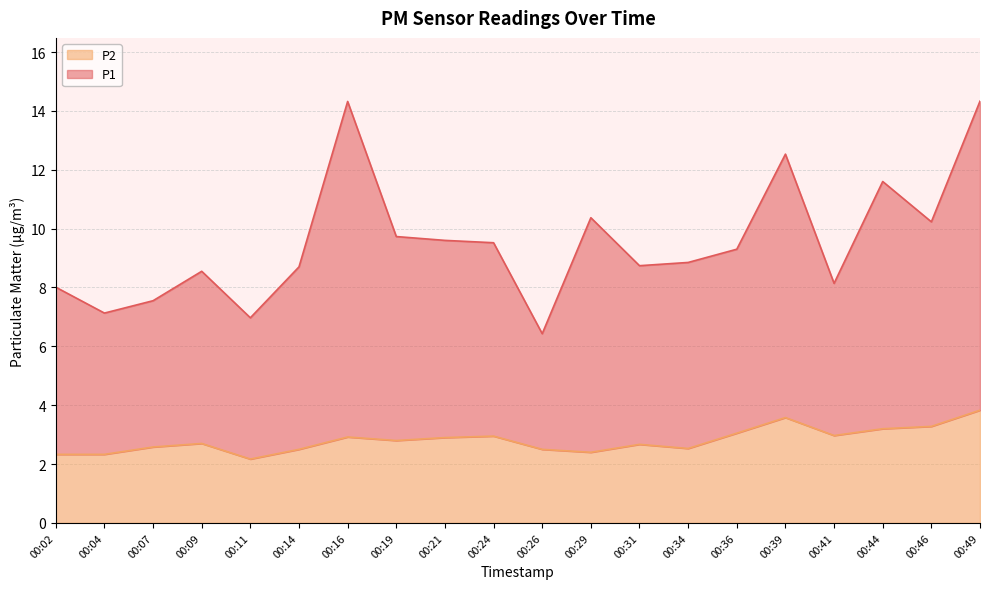

Reading left to right, transcribe all the data shown in this chart.

P1: 8.0	7.1	7.5	8.6	7.0	8.7	14.3	9.7	9.6	9.5	6.4	10.4	8.7	8.8	9.3	12.5	8.1	11.6	10.2	14.3
P2: 2.3	2.3	2.6	2.7	2.2	2.5	2.9	2.8	2.9	3.0	2.5	2.4	2.7	2.5	3.0	3.6	3.0	3.2	3.3	3.8